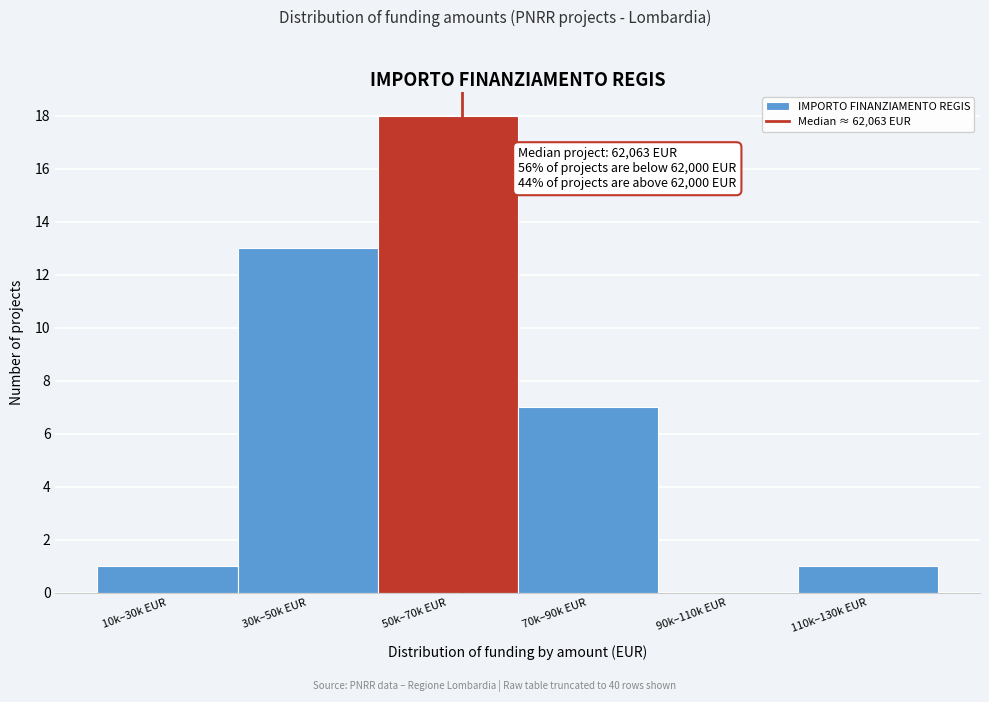

Reading left to right, extract all data points from this chart.

10k–30k EUR=1	30k–50k EUR=13	50k–70k EUR=18	70k–90k EUR=7	90k–110k EUR=0	110k–130k EUR=1